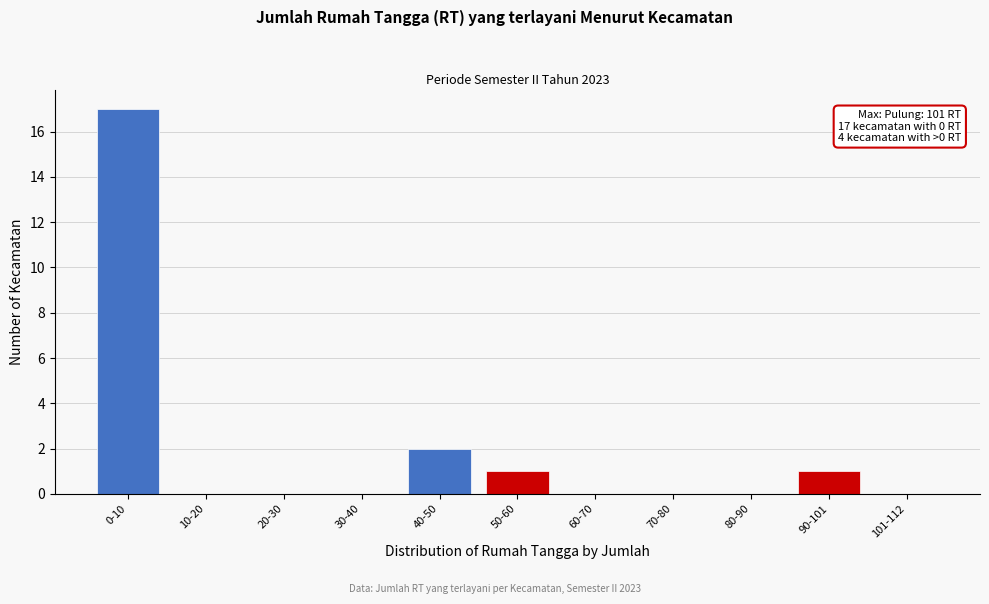

Reading left to right, extract all data points from this chart.

0-10=17	10-20=0	20-30=0	30-40=0	40-50=2	50-60=1	60-70=0	70-80=0	80-90=0	90-101=1	101-112=0